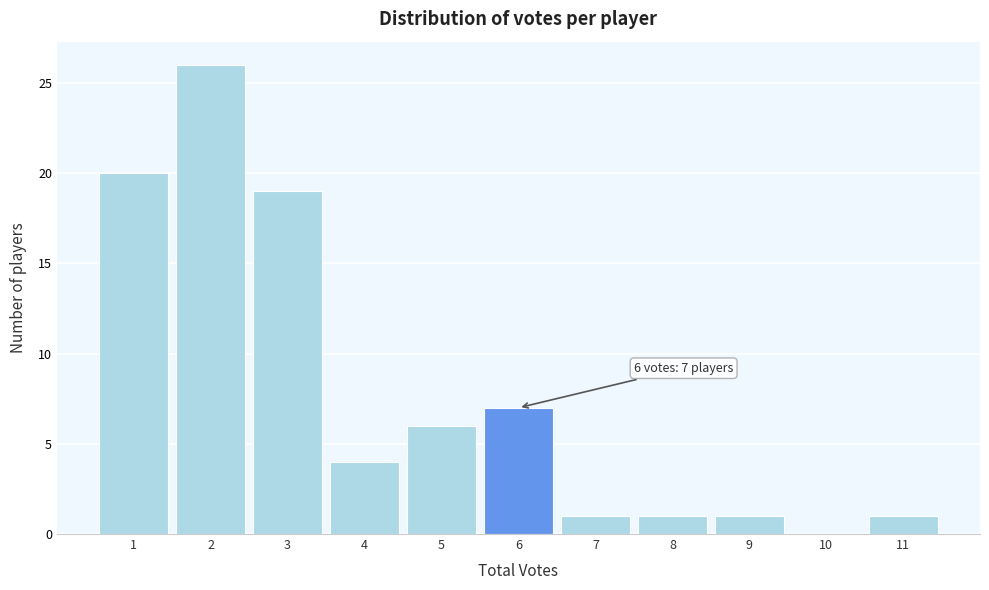

Over which range of the x-axis is the bar tallest?

1.5 to 2.5